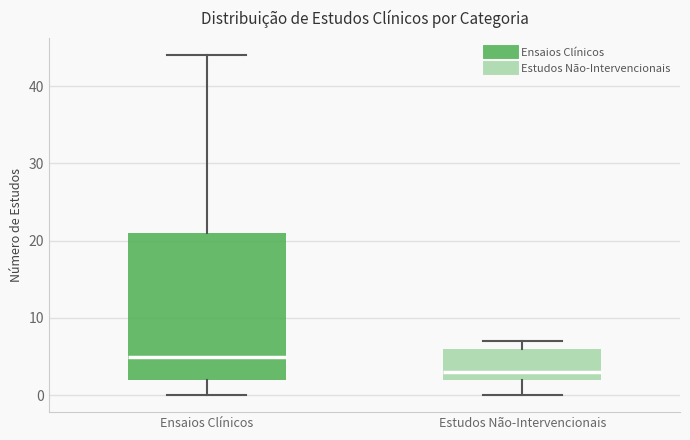

Where does the upper whisker of the box for Ensaios Clínicos end on the y-axis? The values are not printed on the chart, so give them approximately, as read against the axis.

44